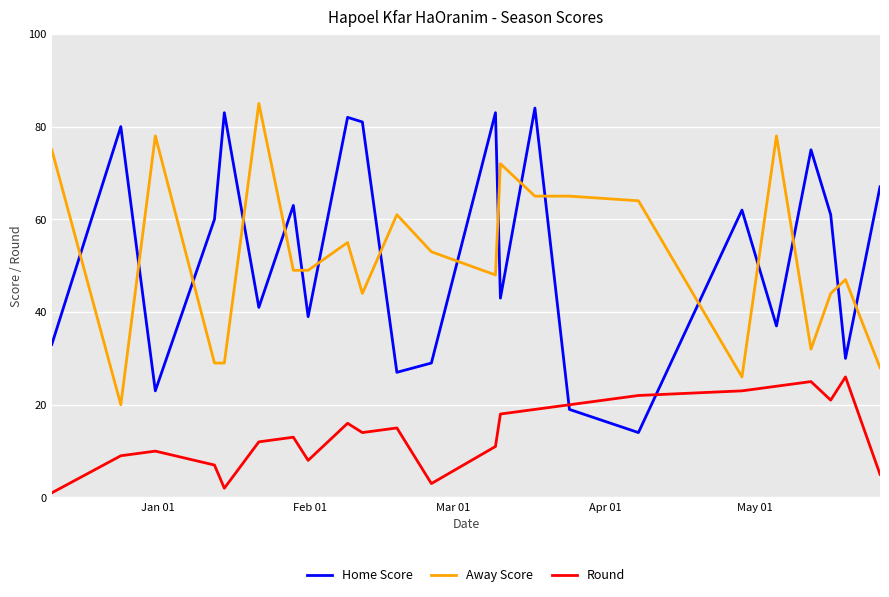

What is the maximum value shown in the chart?

85